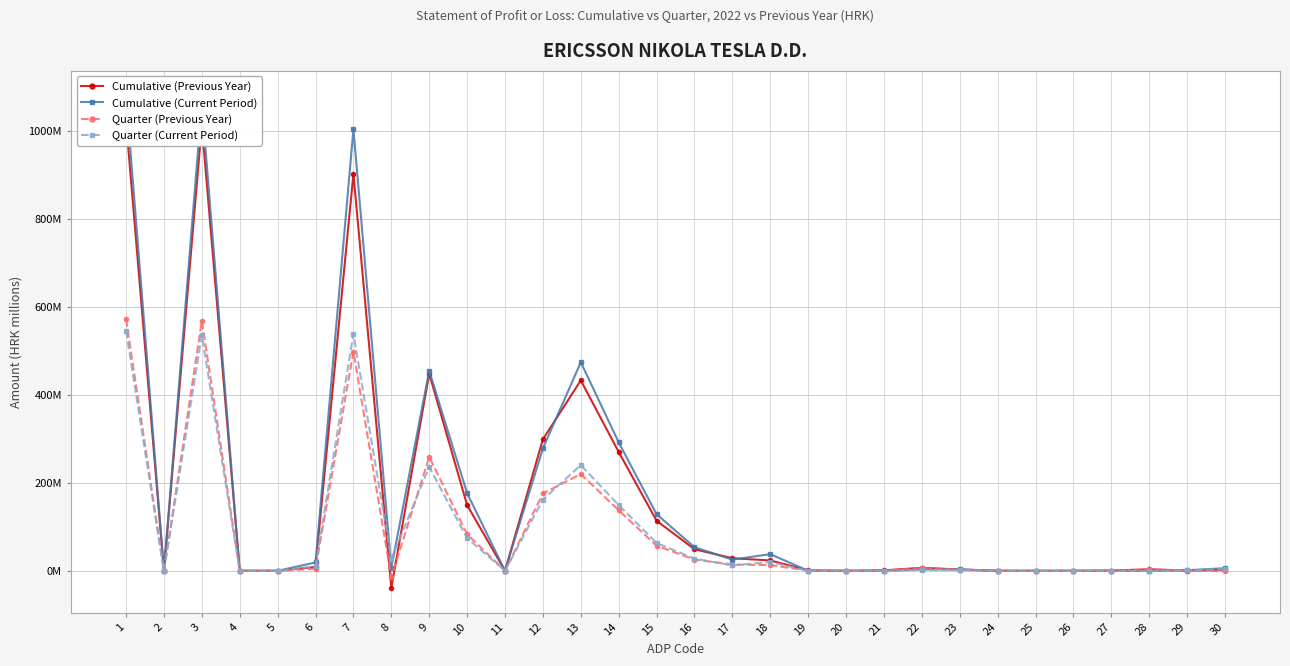

Reading right to left, transcribe all the data shown in this chart.

Cumulative (Previous Year): 2.4	0.5	3.4	0.6	0.0	0.0	0.0	2.9	6.8	1.0	0.0	1.0	23.6	28.6	49.0	113.8	270.3	433.2	299.2	0.0	149.5	448.7	-38.9	903.5	8.6	0.0	0.0	1014.2	0.0	1022.8
Cumulative (Current Period): 5.9	1.4	0.0	0.1	0.0	0.0	0.0	3.3	3.3	0.0	0.0	0.0	37.9	25.5	53.6	128.7	292.2	474.5	278.4	0.0	176.7	455.1	6.8	1004.4	19.0	0.0	0.0	1062.3	0.0	1081.3
Quarter (Previous Year): -1.1	0.4	3.4	0.1	0.0	0.0	0.0	2.7	6.2	0.3	0.0	0.3	13.0	14.2	25.6	57.0	137.5	220.2	176.0	0.0	83.2	259.1	-14.7	498.9	4.5	0.0	0.0	568.4	0.0	572.9
Quarter (Current Period): 3.4	1.4	0.0	0.0	0.0	0.0	0.0	2.1	2.1	0.0	0.0	0.0	19.9	12.2	27.6	63.4	149.4	240.4	162.0	0.0	74.2	236.2	27.0	539.1	10.2	0.0	0.0	536.2	0.0	546.4